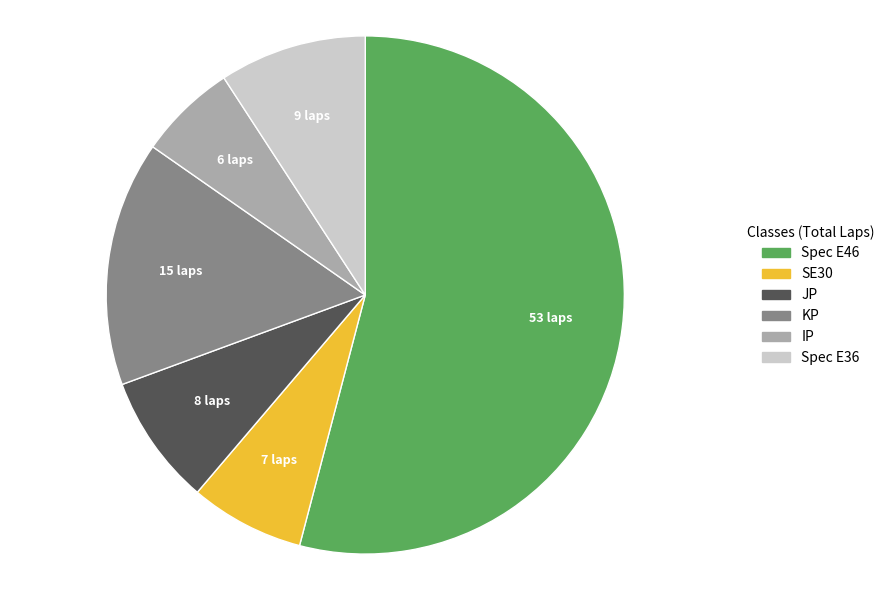

What is the ratio of the value at Spec E36 to the value at IP?

1.5